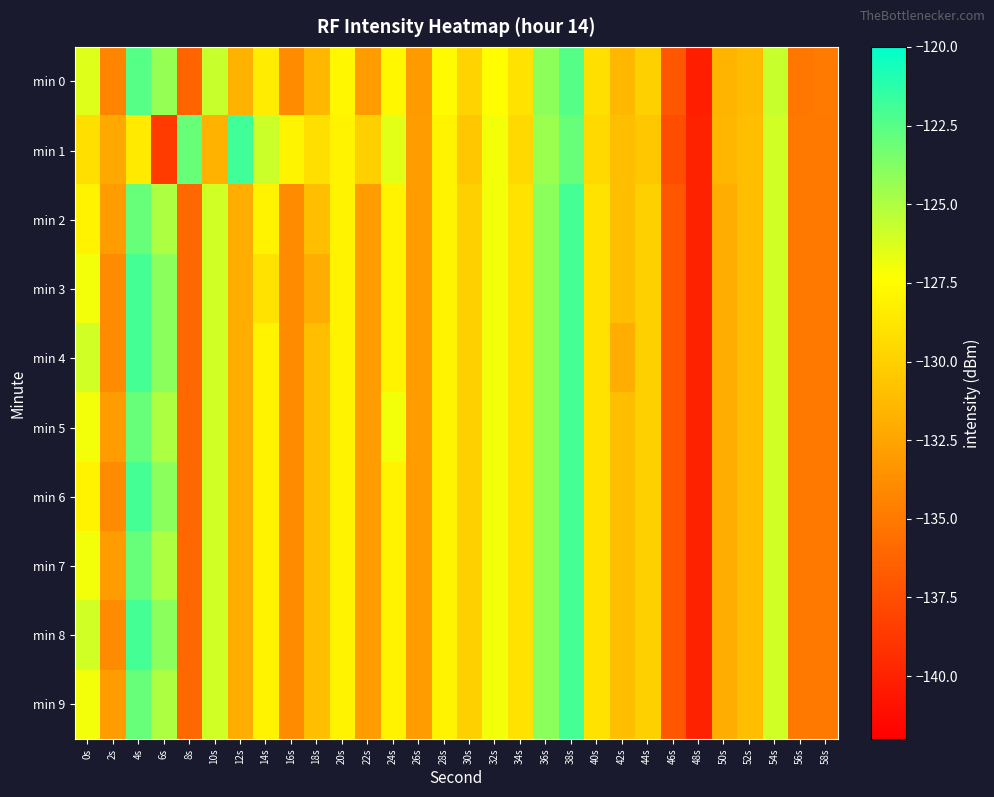

Reading left to right, what are all the values shown in this chart?

min 0: 0s=-126.4	2s=-134.3	4s=-122.5	6s=-124.3	8s=-136.2	10s=-125.7	12s=-131.8	14s=-128.4	16s=-134.0	18s=-131.5	20s=-127.7	22s=-133.0	24s=-127.7	26s=-133.0	28s=-127.6	30s=-129.8	32s=-127.4	34s=-129.0	36s=-124.1	38s=-122.5	40s=-129.1	42s=-131.4	44s=-130.0	46s=-137.0	48s=-140.2	50s=-131.5	52s=-131.2	54s=-125.8	56s=-135.1	58s=-135.0
min 1: 0s=-129.1	2s=-132.2	4s=-128.5	6s=-138.6	8s=-123.0	10s=-131.7	12s=-121.9	14s=-125.8	16s=-127.9	18s=-129.2	20s=-128.0	22s=-130.0	24s=-126.5	26s=-133.0	28s=-128.0	30s=-130.5	32s=-127.0	34s=-129.5	36s=-124.5	38s=-123.0	40s=-129.5	42s=-131.0	44s=-130.5	46s=-137.5	48s=-140.0	50s=-131.5	52s=-131.0	54s=-126.0	56s=-135.0	58s=-135.0
min 2: 0s=-128.0	2s=-133.0	4s=-123.0	6s=-125.0	8s=-136.0	10s=-126.0	12s=-132.0	14s=-128.0	16s=-134.0	18s=-131.0	20s=-128.0	22s=-133.0	24s=-128.0	26s=-133.0	28s=-128.0	30s=-130.0	32s=-127.0	34s=-129.0	36s=-124.0	38s=-122.0	40s=-129.0	42s=-131.0	44s=-130.0	46s=-137.0	48s=-140.0	50s=-132.0	52s=-131.0	54s=-126.0	56s=-135.0	58s=-135.0
min 3: 0s=-127.0	2s=-134.0	4s=-122.0	6s=-124.0	8s=-136.0	10s=-126.0	12s=-132.0	14s=-129.0	16s=-134.0	18s=-132.0	20s=-128.0	22s=-133.0	24s=-128.0	26s=-133.0	28s=-128.0	30s=-130.0	32s=-127.0	34s=-129.0	36s=-124.0	38s=-122.0	40s=-129.0	42s=-131.0	44s=-130.0	46s=-137.0	48s=-140.0	50s=-132.0	52s=-131.0	54s=-126.0	56s=-135.0	58s=-135.0
min 4: 0s=-126.0	2s=-134.0	4s=-122.0	6s=-124.0	8s=-136.0	10s=-126.0	12s=-132.0	14s=-128.0	16s=-134.0	18s=-131.0	20s=-128.0	22s=-133.0	24s=-128.0	26s=-133.0	28s=-128.0	30s=-130.0	32s=-127.0	34s=-129.0	36s=-124.0	38s=-122.0	40s=-129.0	42s=-132.0	44s=-130.0	46s=-137.0	48s=-140.0	50s=-132.0	52s=-131.0	54s=-126.0	56s=-135.0	58s=-135.0
min 5: 0s=-127.0	2s=-133.0	4s=-123.0	6s=-125.0	8s=-136.0	10s=-126.0	12s=-132.0	14s=-128.0	16s=-134.0	18s=-131.0	20s=-128.0	22s=-133.0	24s=-127.0	26s=-133.0	28s=-128.0	30s=-130.0	32s=-127.0	34s=-129.0	36s=-124.0	38s=-122.0	40s=-129.0	42s=-131.0	44s=-130.0	46s=-137.0	48s=-140.0	50s=-132.0	52s=-131.0	54s=-126.0	56s=-135.0	58s=-135.0
min 6: 0s=-128.0	2s=-134.0	4s=-122.0	6s=-124.0	8s=-136.0	10s=-126.0	12s=-132.0	14s=-128.0	16s=-134.0	18s=-131.0	20s=-128.0	22s=-133.0	24s=-128.0	26s=-133.0	28s=-128.0	30s=-130.0	32s=-127.0	34s=-129.0	36s=-124.0	38s=-122.0	40s=-129.0	42s=-131.0	44s=-130.0	46s=-137.0	48s=-140.0	50s=-132.0	52s=-131.0	54s=-126.0	56s=-135.0	58s=-135.0
min 7: 0s=-127.0	2s=-133.0	4s=-123.0	6s=-125.0	8s=-136.0	10s=-126.0	12s=-132.0	14s=-128.0	16s=-134.0	18s=-131.0	20s=-128.0	22s=-133.0	24s=-128.0	26s=-133.0	28s=-128.0	30s=-130.0	32s=-127.0	34s=-129.0	36s=-124.0	38s=-122.0	40s=-129.0	42s=-131.0	44s=-130.0	46s=-137.0	48s=-140.0	50s=-132.0	52s=-131.0	54s=-126.0	56s=-135.0	58s=-135.0
min 8: 0s=-126.0	2s=-134.0	4s=-122.0	6s=-124.0	8s=-136.0	10s=-126.0	12s=-132.0	14s=-128.0	16s=-134.0	18s=-131.0	20s=-128.0	22s=-133.0	24s=-128.0	26s=-133.0	28s=-128.0	30s=-130.0	32s=-127.0	34s=-129.0	36s=-124.0	38s=-122.0	40s=-129.0	42s=-131.0	44s=-130.0	46s=-137.0	48s=-140.0	50s=-132.0	52s=-131.0	54s=-126.0	56s=-135.0	58s=-135.0
min 9: 0s=-127.0	2s=-133.0	4s=-123.0	6s=-125.0	8s=-136.0	10s=-126.0	12s=-132.0	14s=-128.0	16s=-134.0	18s=-131.0	20s=-128.0	22s=-133.0	24s=-128.0	26s=-133.0	28s=-128.0	30s=-130.0	32s=-127.0	34s=-129.0	36s=-124.0	38s=-122.0	40s=-129.0	42s=-131.0	44s=-130.0	46s=-137.0	48s=-140.0	50s=-132.0	52s=-131.0	54s=-126.0	56s=-135.0	58s=-135.0